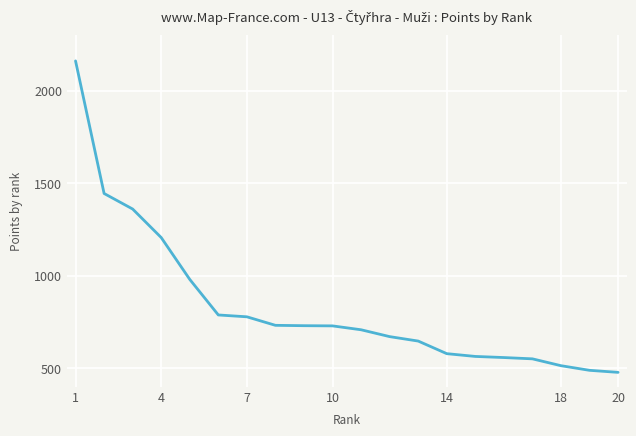

What is the greatest value displayed?

2160